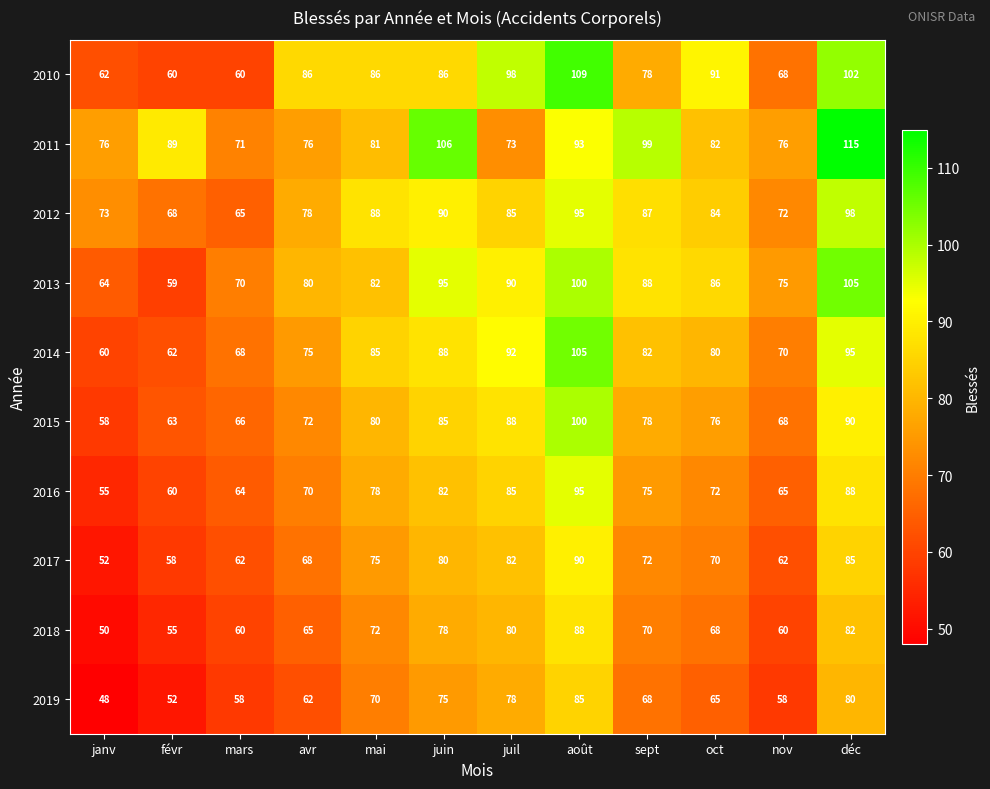

Which series has the widest spread of values?

2010